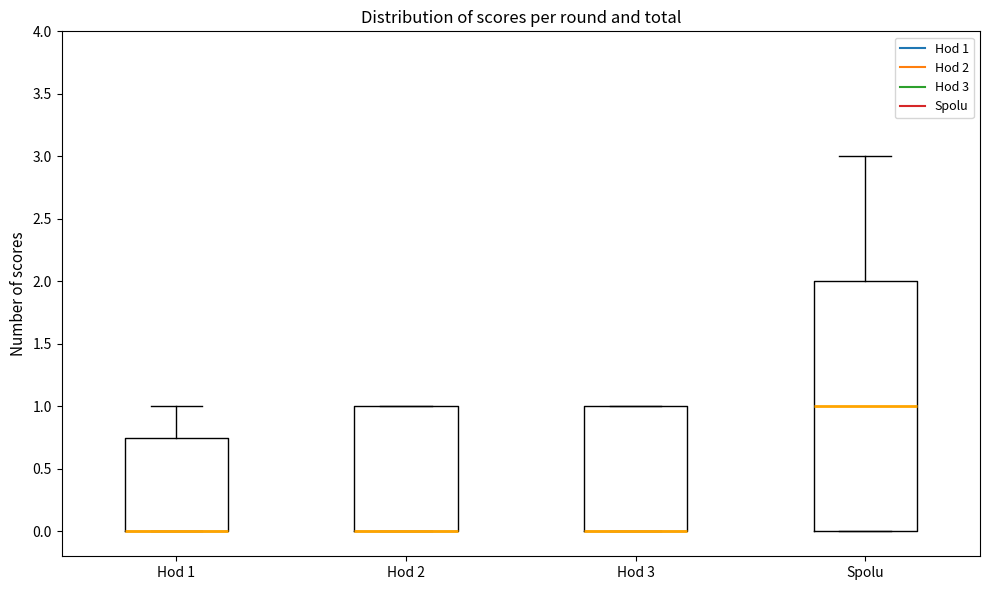

Reading left to right, read every box against the y-axis: the position of its median line, the range the box covers, and the ends of its whiskers. The values are not printed on the chart, so give them approximately, as read against the axis.

Hod 1: median 0.00 (drawn on the box's lower edge), box 0.00 to 0.75, whiskers 0.00 to 1.00
Hod 2: median 0.00 (drawn on the box's lower edge), box 0.00 to 1.00, whiskers 0.00 to 1.00
Hod 3: median 0.00 (drawn on the box's lower edge), box 0.00 to 1.00, whiskers 0.00 to 1.00
Spolu: median 1.00, box 0.00 to 2.00, whiskers 0.00 to 3.00